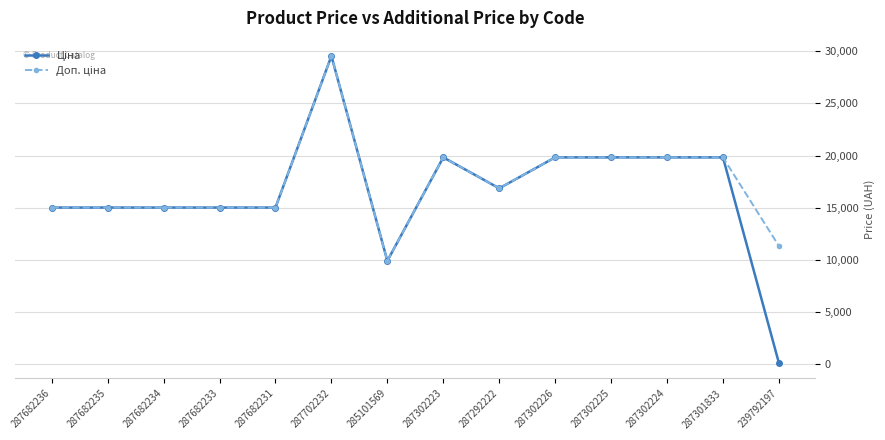

How many lines are shown in the chart?

2